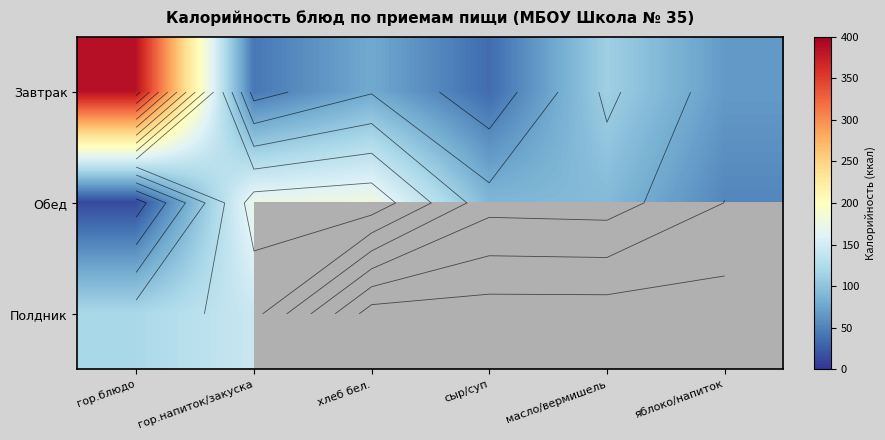

How many categories are shown in the chart?

6